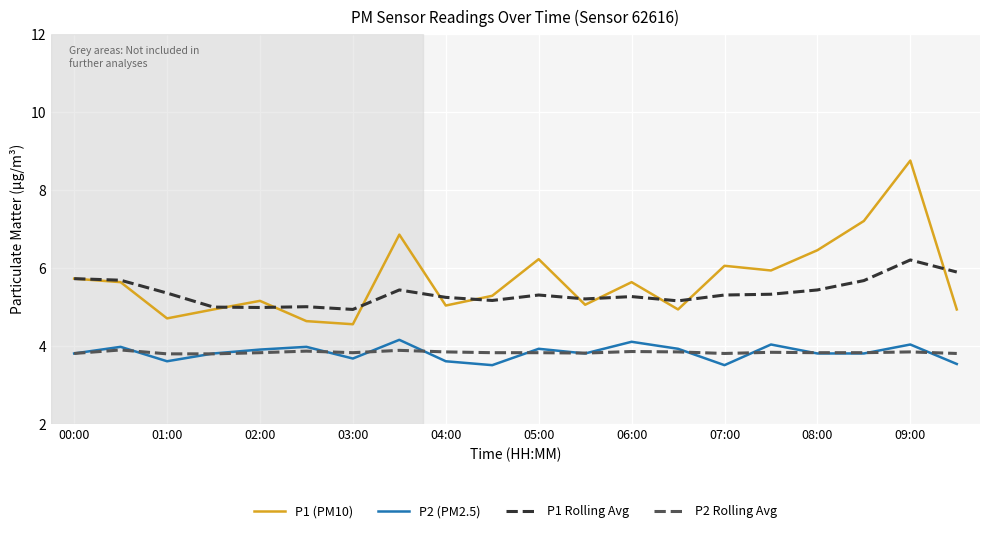

Which series has the widest spread of values?

P1 (PM10)